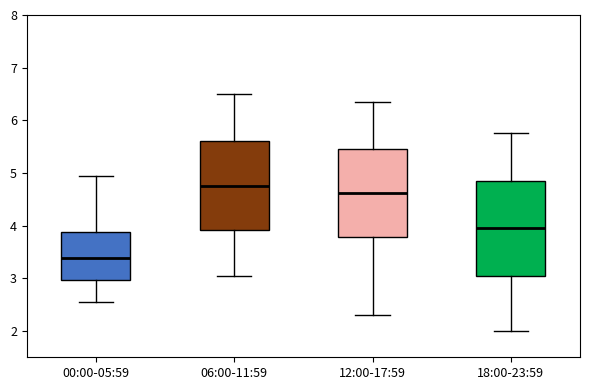

Where is the upper edge of the box for 12:00-17:59 on the y-axis? The values are not printed on the chart, so give them approximately, as read against the axis.

5.5